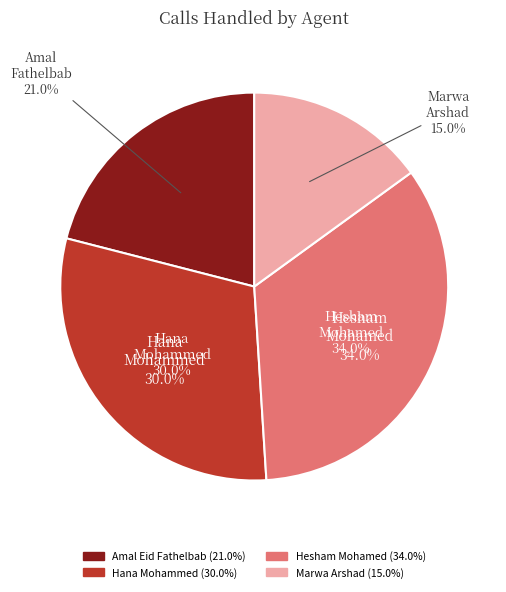

To the nearest percent, what is the difference between the Amal Eid Fathelbab and Marwa Arshad slice percentages?

6%